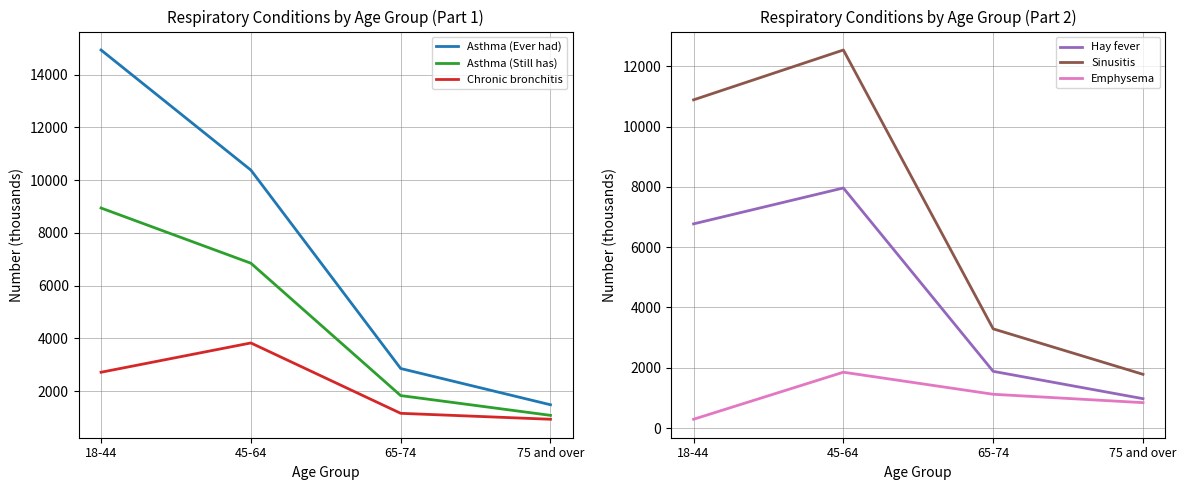

At which category does the chart reach its peak across all series?

18-44